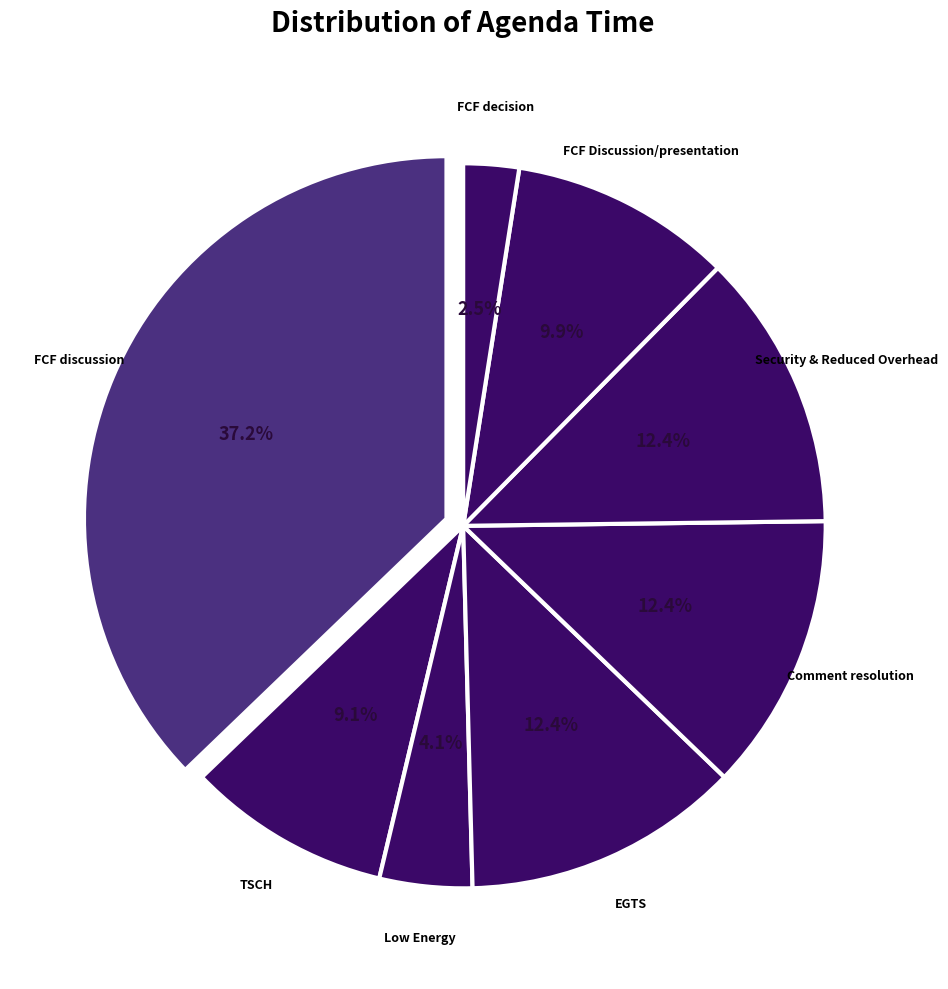

Rank the categories by value from highest to lowest.

FCF discussion, EGTS, Comment resolution, Security & Reduced Overhead, FCF Discussion/presentation, TSCH, Low Energy, FCF decision